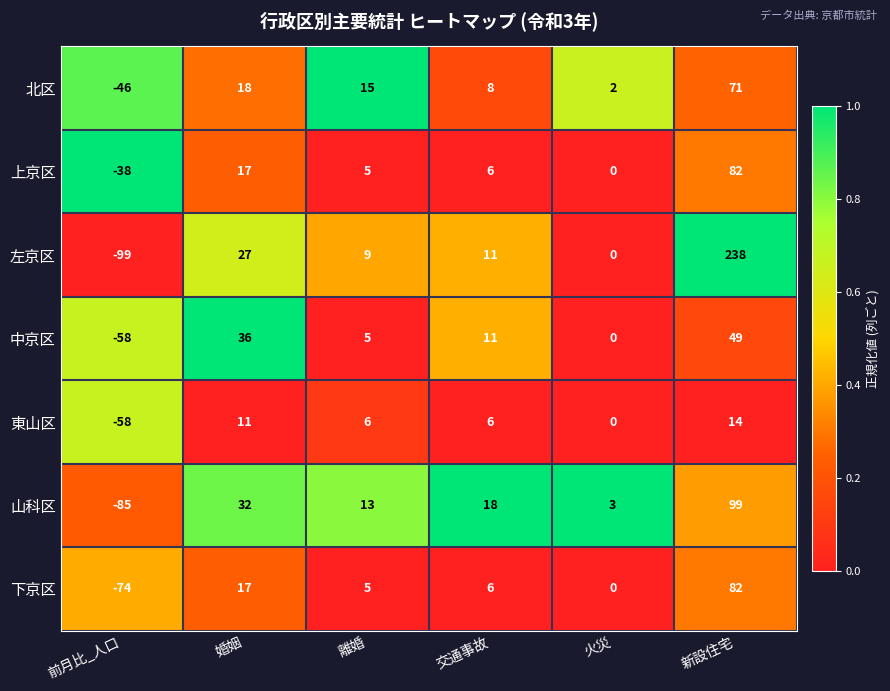

What is the total value across all series at 交通事故?

66